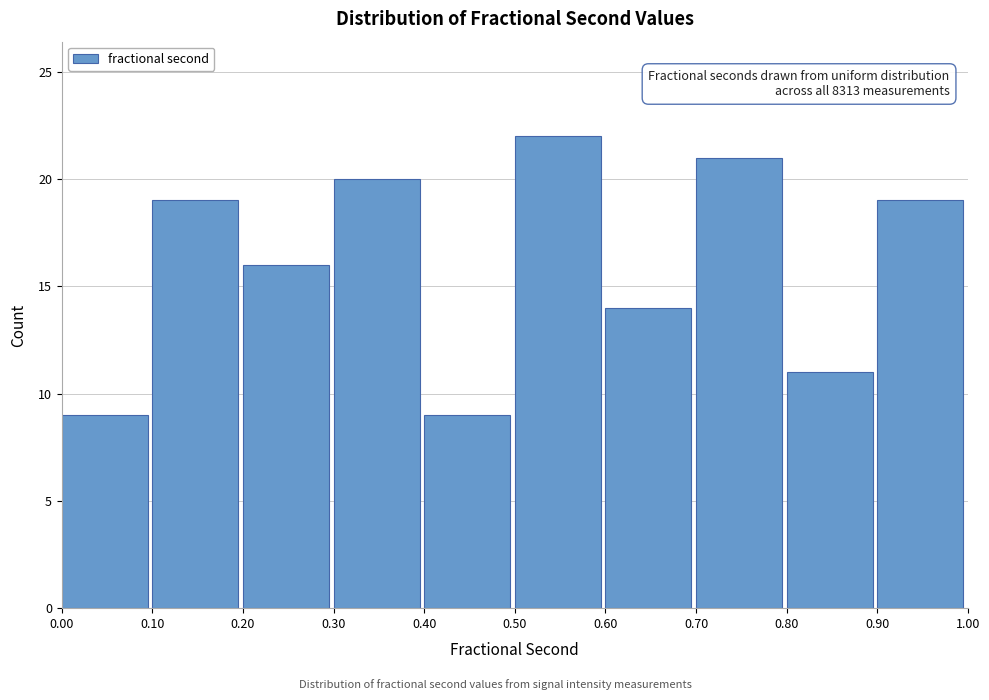

Which range on the x-axis has the tallest bar?

0.50 to 0.60